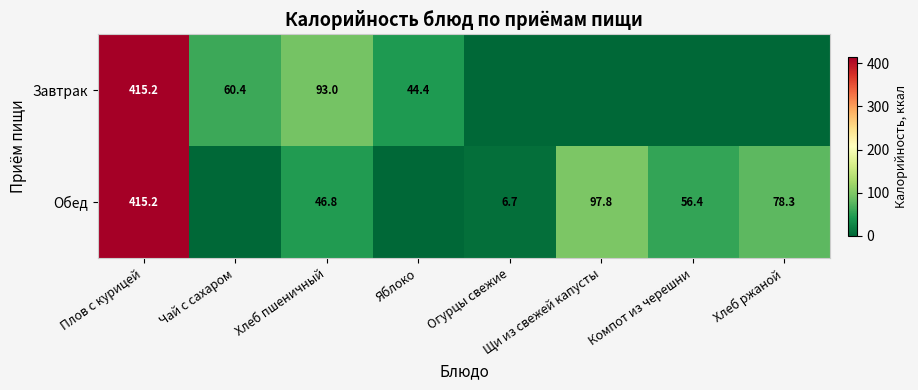

At Хлеб пшеничный, list the series in order from largest to smallest.

Завтрак, Обед